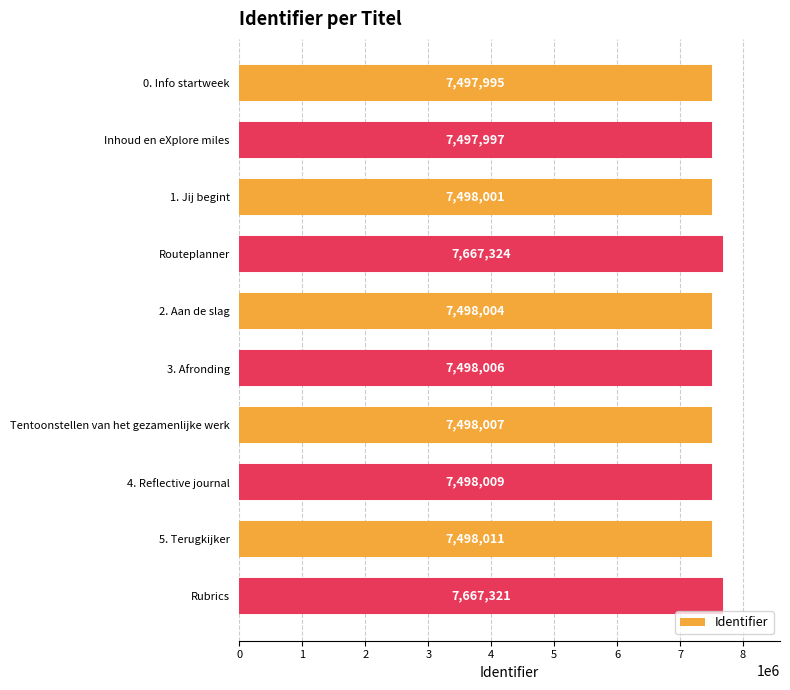

What is the label of the 7th bar from the bottom?

Routeplanner